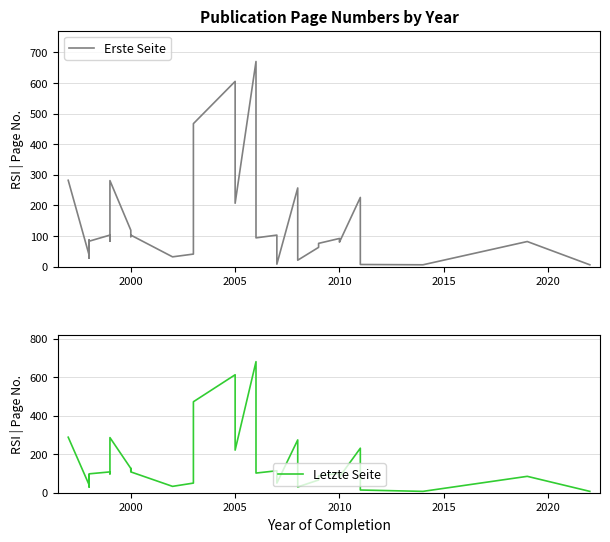

True or false: Erste Seite and Letzte Seite cross at least once.

False